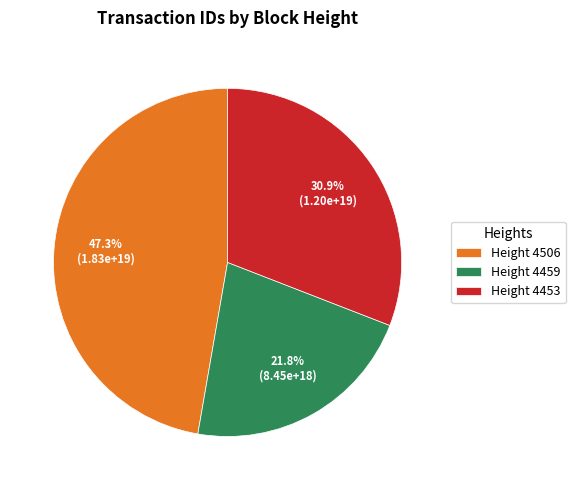

Which slice is the largest?

Height 4506